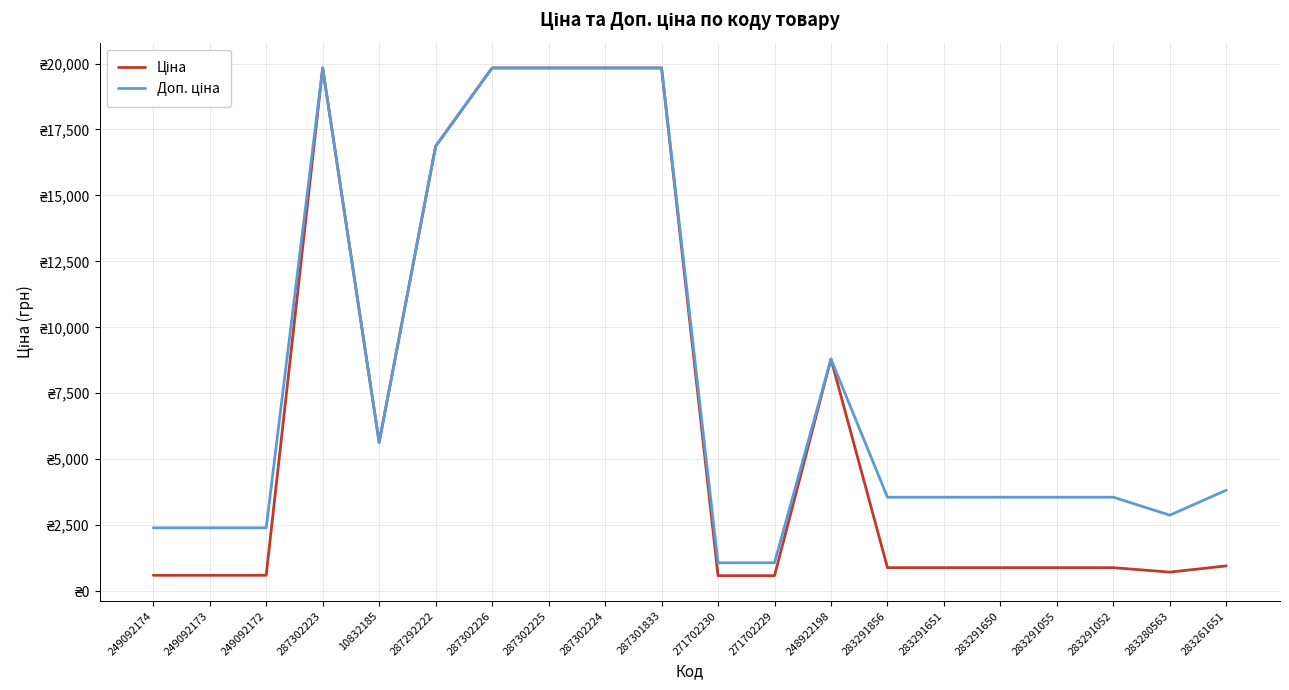

Reading left to right, what are all the values shown in this chart?

Ціна: 599.7	599.7	599.7	19831.1	5636.0	16863.2	19831.1	19831.1	19831.1	19831.1	586.0	586.0	8797.6	889.9	889.9	889.9	889.9	889.9	719.6	957.1
Доп. ціна: 2398.7	2398.7	2398.7	19831.1	5636.0	16863.2	19831.1	19831.1	19831.1	19831.1	1074.5	1074.5	8797.6	3559.7	3559.7	3559.7	3559.7	3559.7	2878.5	3828.4